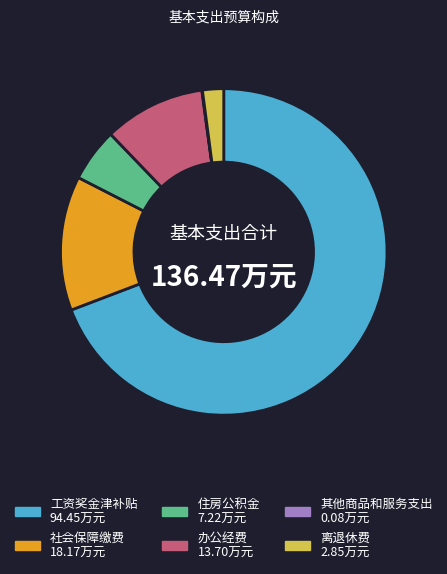

Does 离退休费 represent more than half of the total?

No